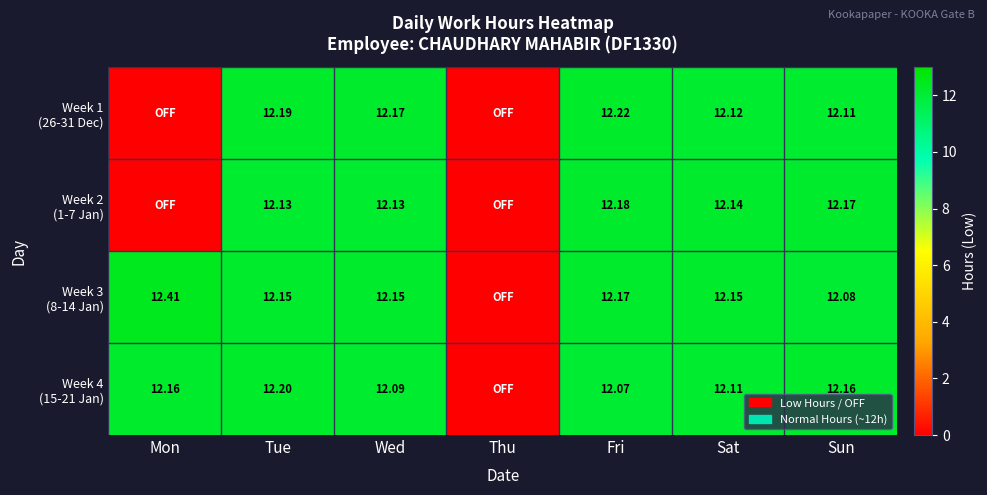

What is the average value of the Week 1 (26-31 Dec) series?

8.7